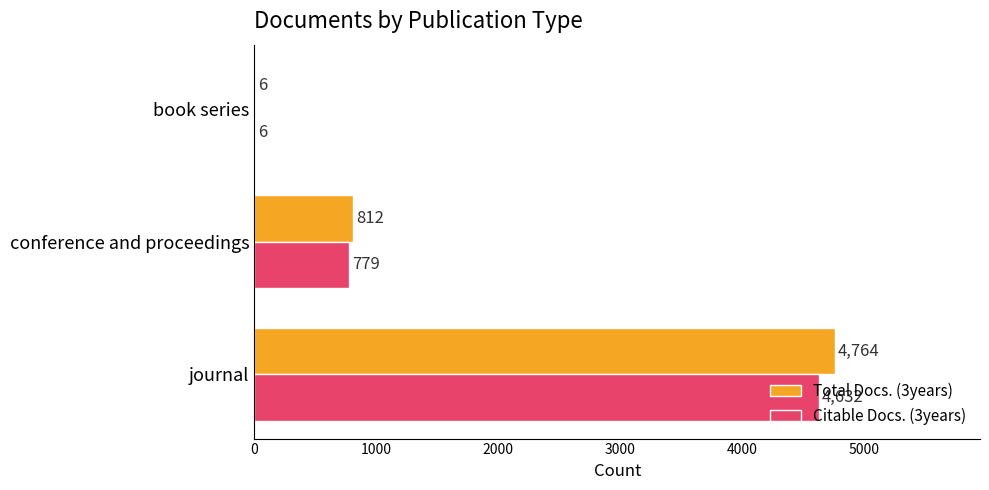

The value of Citable Docs. (3years) at journal is 3139. True or false?

False